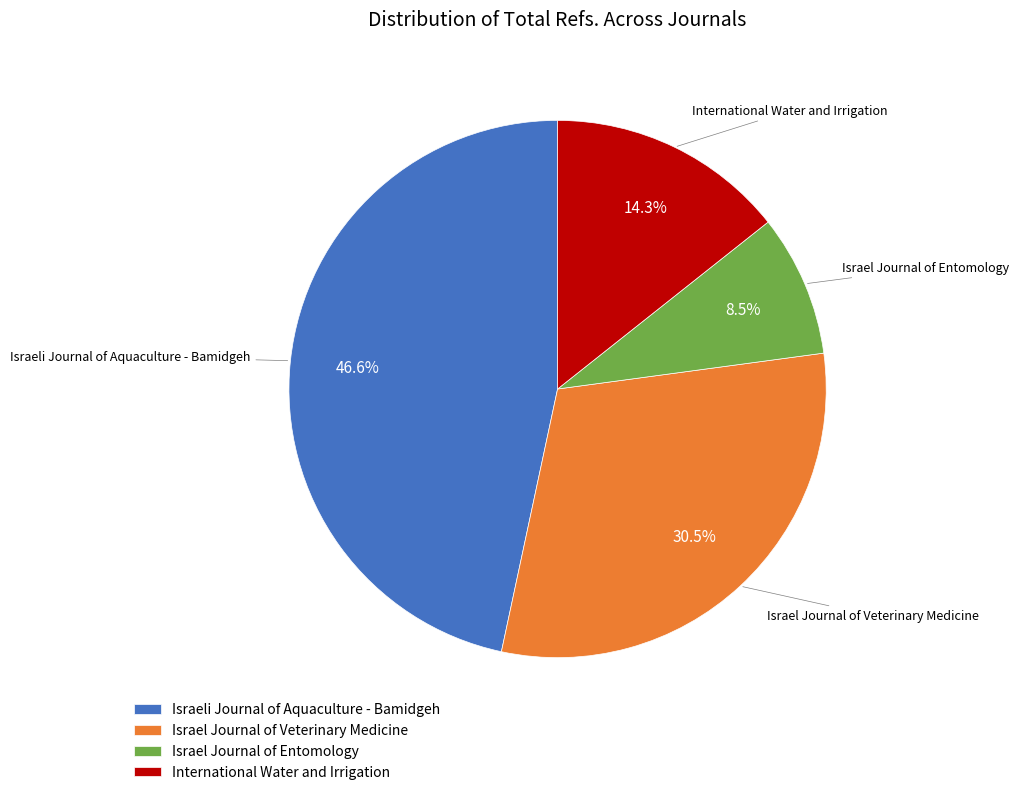

To the nearest percent, what is the average slice percentage?

25%